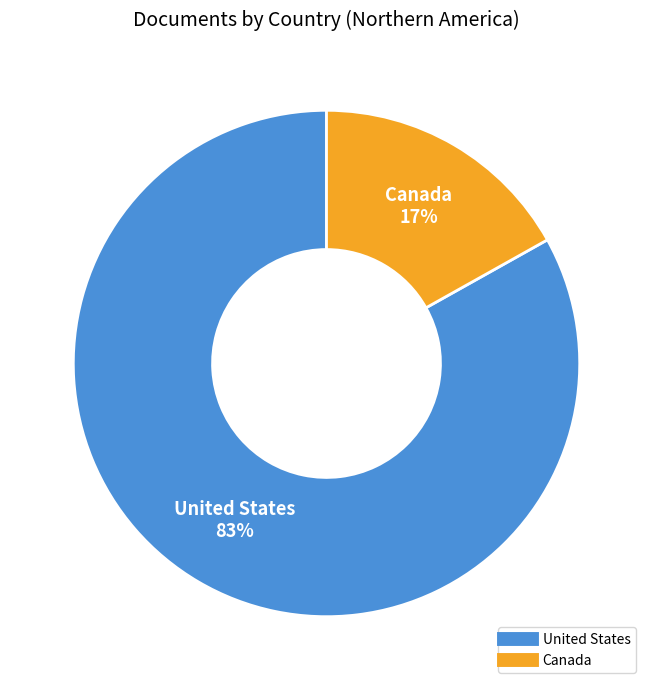

To the nearest percent, what is the difference between the largest and smallest slice percentages?

66%